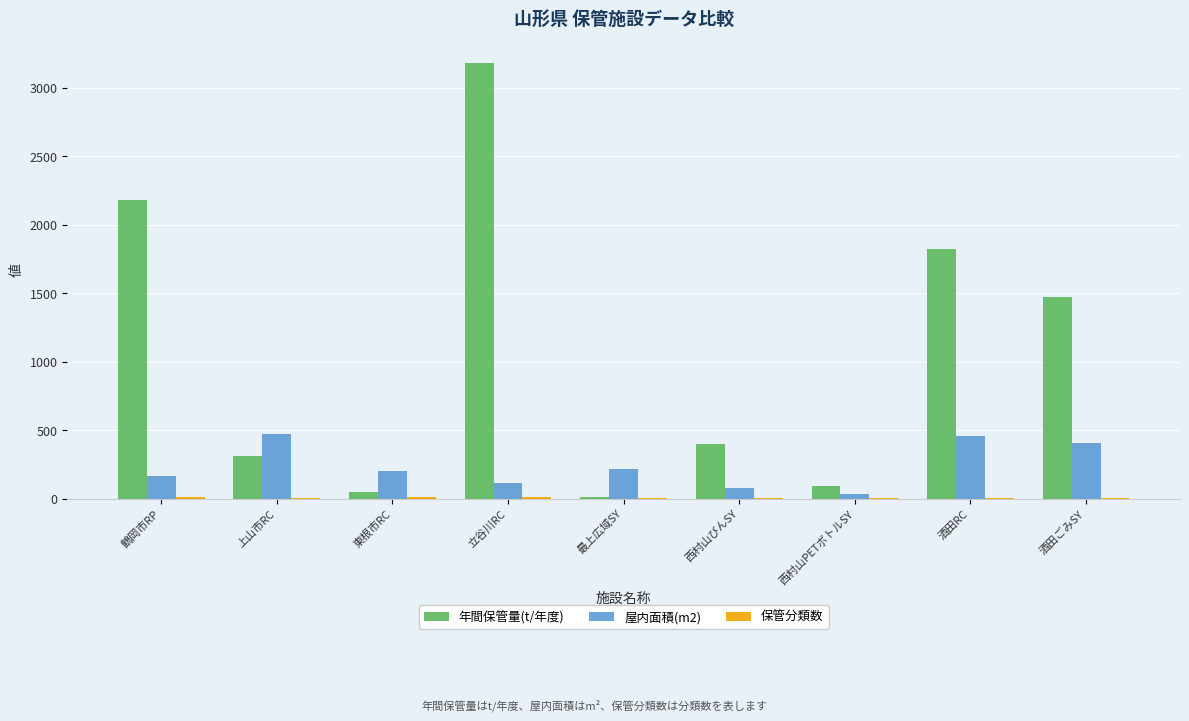

Is the value of 屋内面積(m2) at 東根市RC greater than the value of 年間保管量(t/年度) at 酒田ごみSY?

No